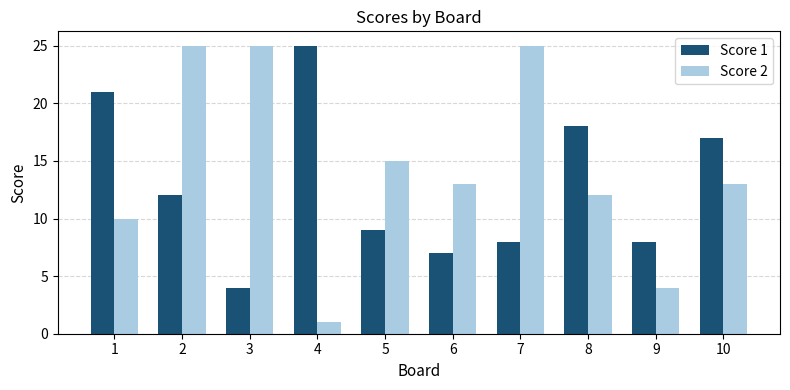

Which series has the largest range (max minus min)?

Score 2